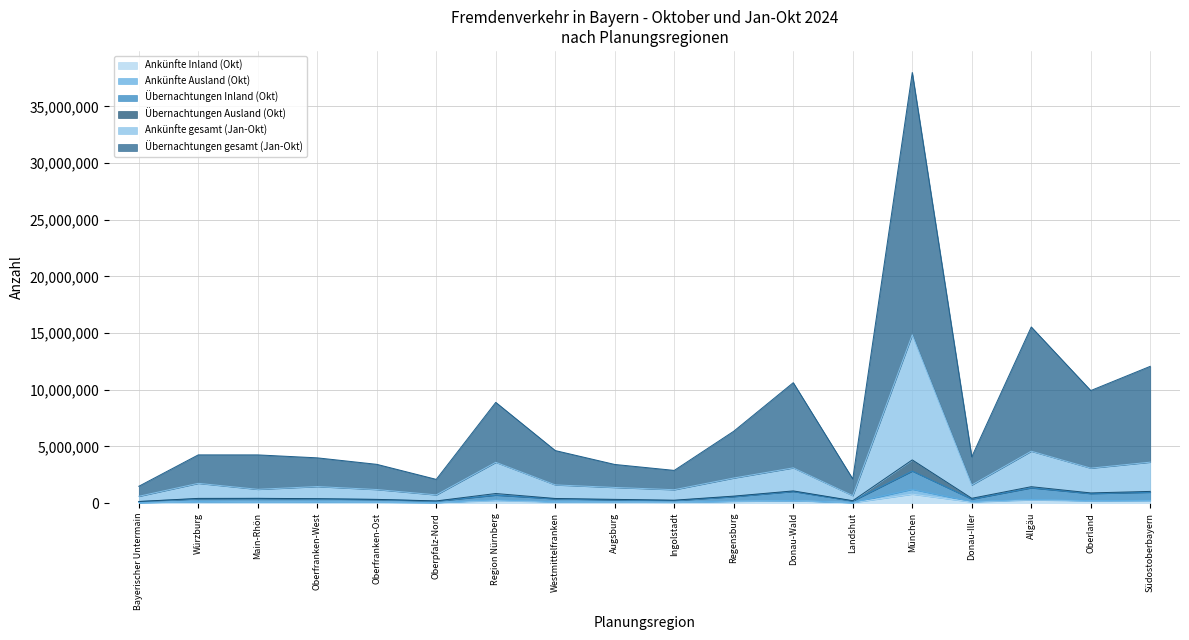

At which category is the sum across all series the highest?

München